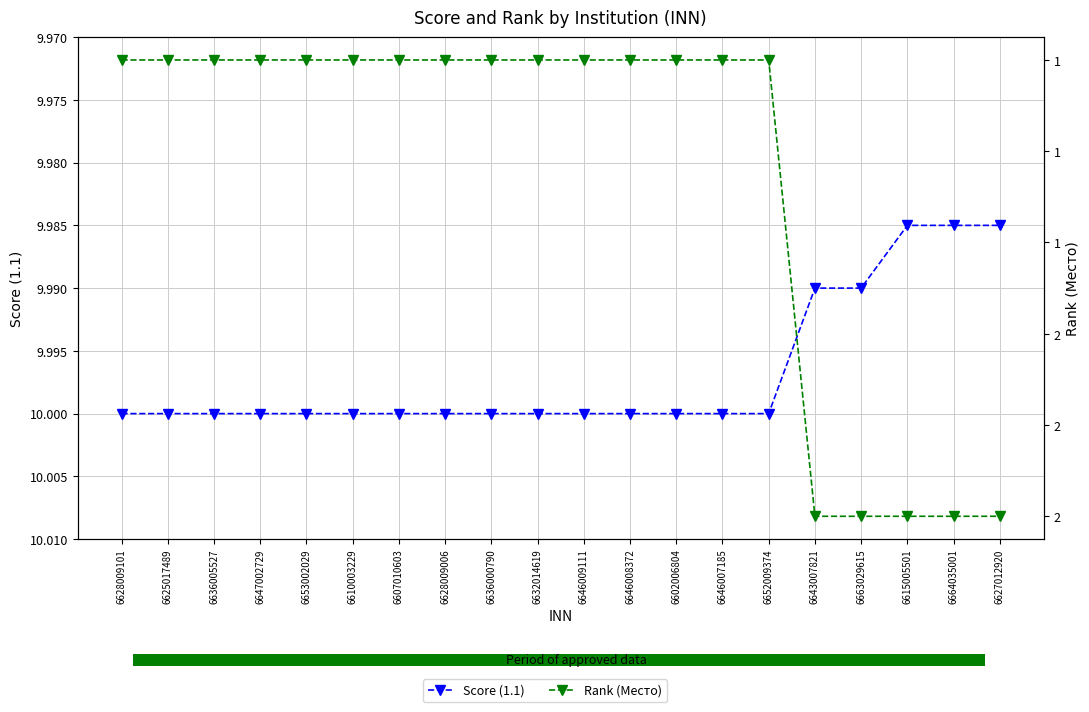

What is the label of the 2nd bar from the right?

6664035001